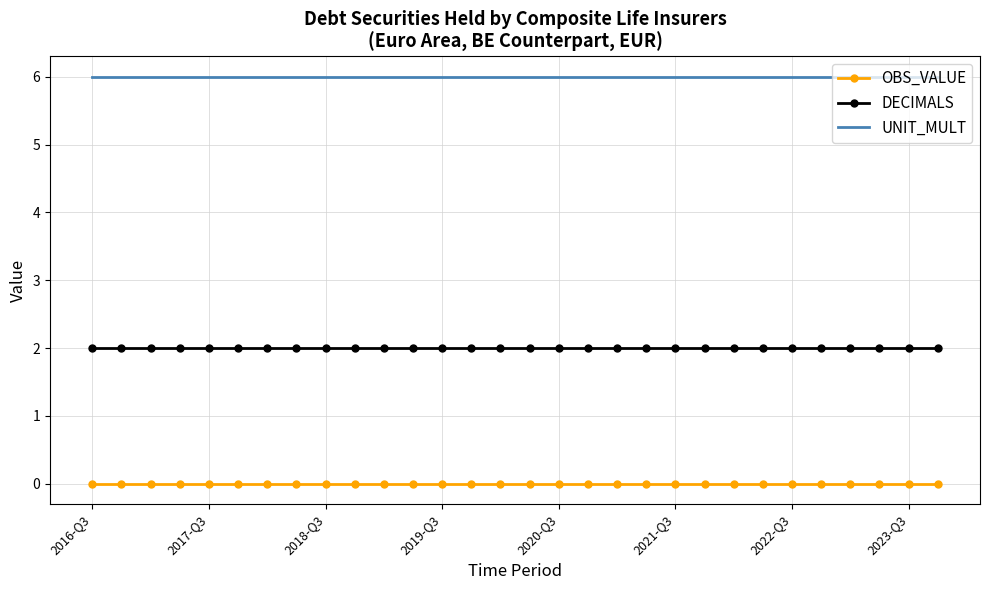

What are all the series names shown in the legend?

OBS_VALUE, DECIMALS, UNIT_MULT